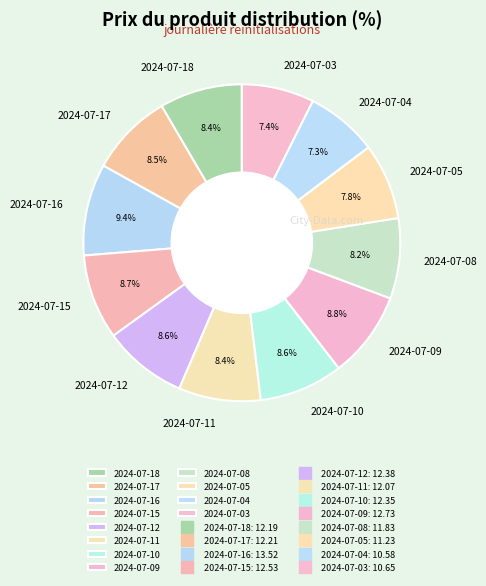

Between 2024-07-04 and 2024-07-11, which is larger?

2024-07-11